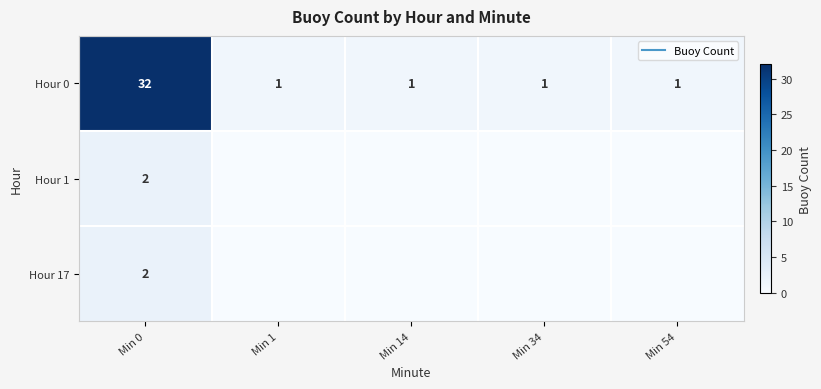

What is the maximum value for Hour 17?

2